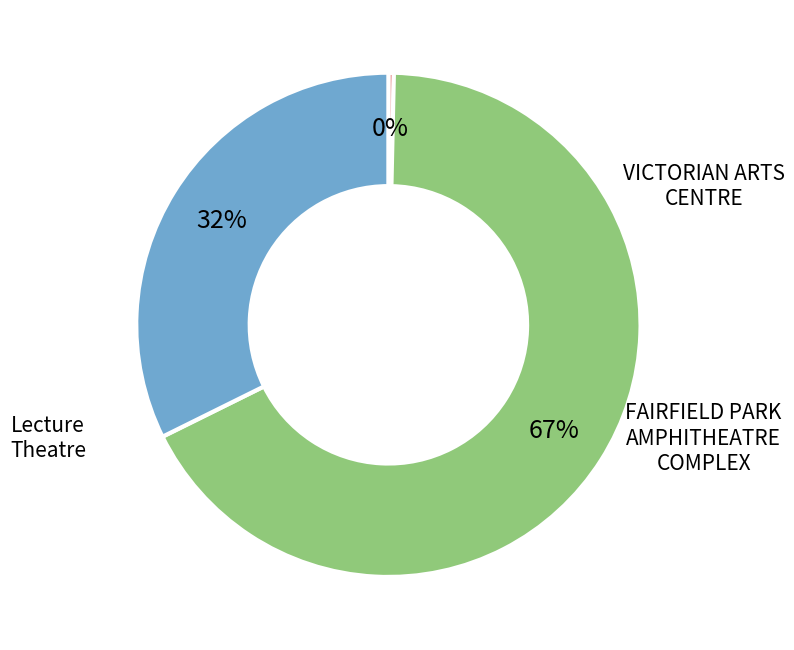

To the nearest percent, what is the average slice percentage?

33%